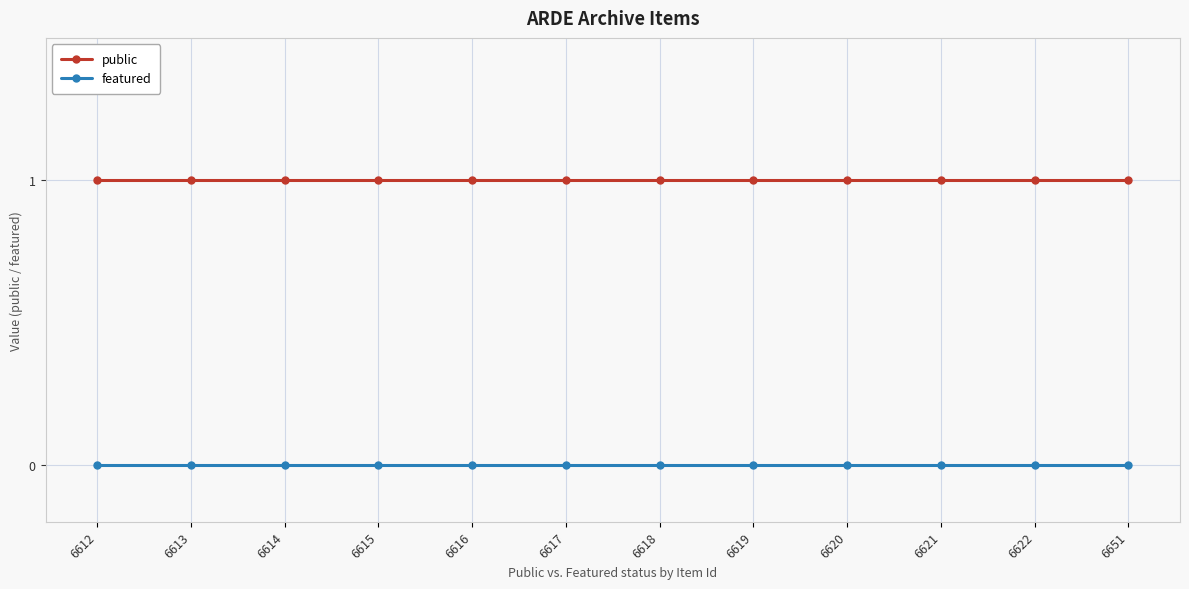

What is the total value across all series at 6614?

1